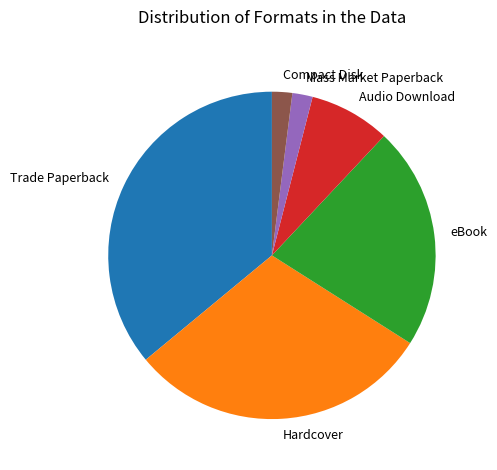

Is there a majority slice in this chart?

No